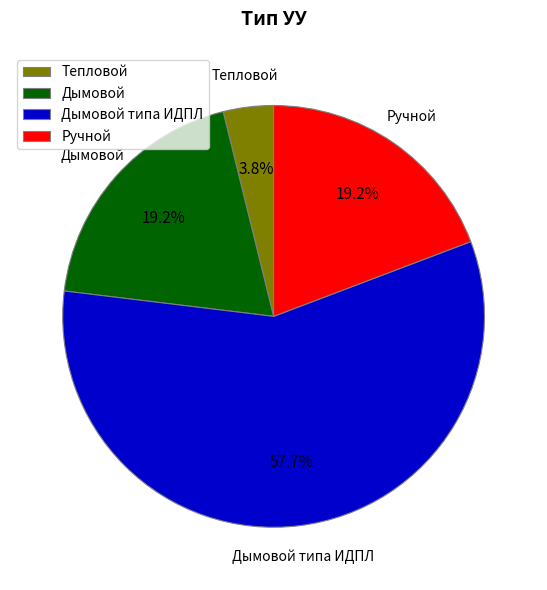

To the nearest percent, what is the combined percentage of Дымовой типа ИДПЛ and Ручной?

77%